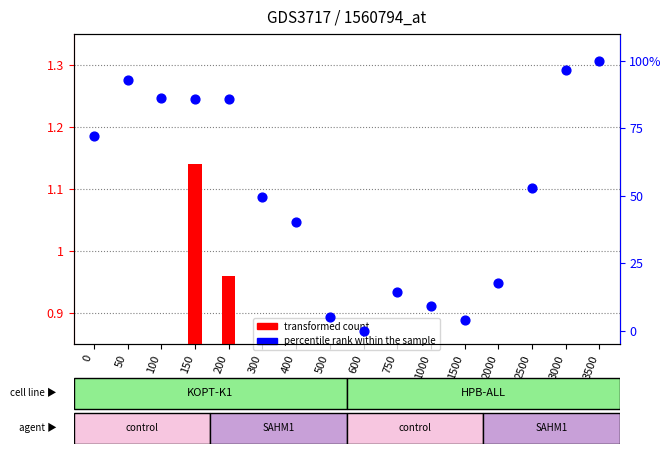

At which category is the sum across all series the highest?

3500